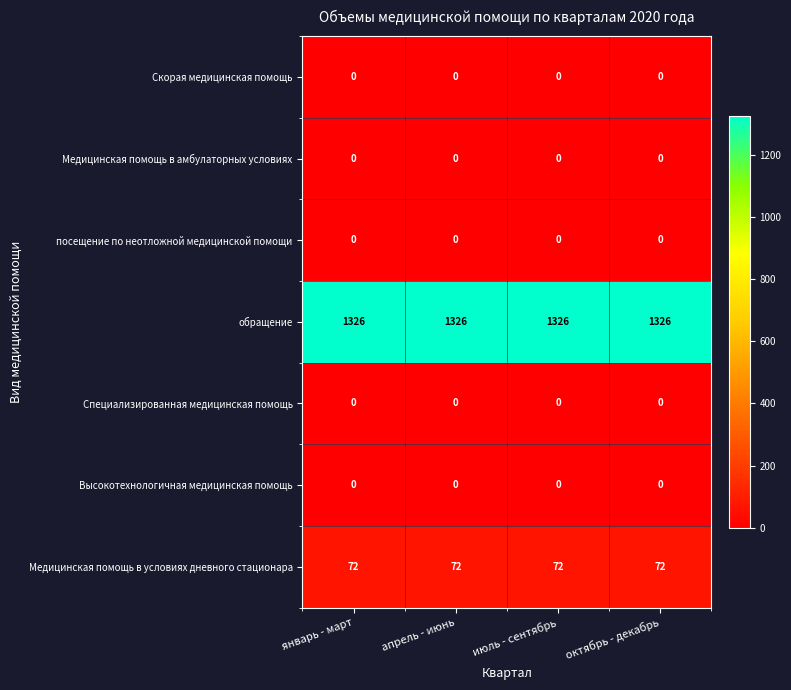

What is the difference between the highest and lowest values at апрель - июнь?

1326